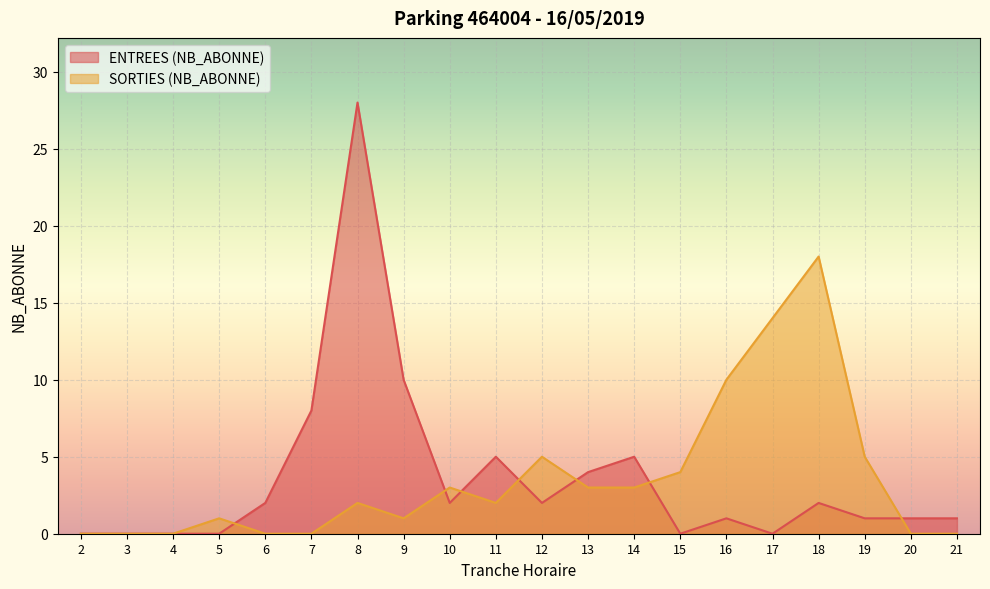

What is the value of the SORTIES (NB_ABONNE) point at the 12th from the left?

3